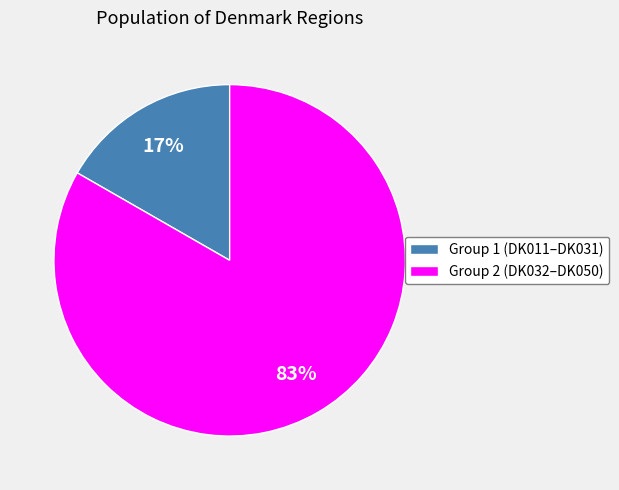

To the nearest percent, what percentage of the pie is Group 1 (DK011–DK031)?

17%